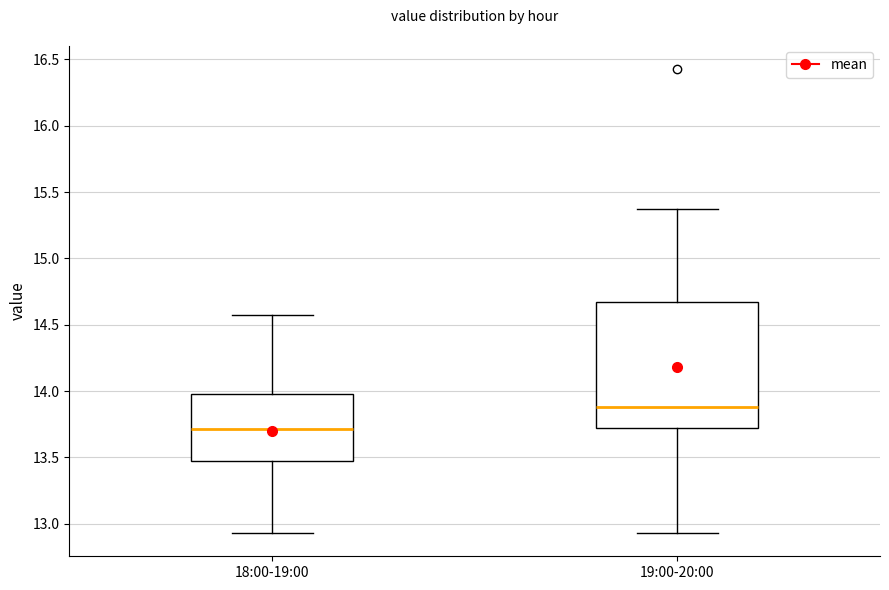

Where does the median line of the box for 18:00-19:00 sit on the y-axis? The values are not printed on the chart, so give them approximately, as read against the axis.

13.70